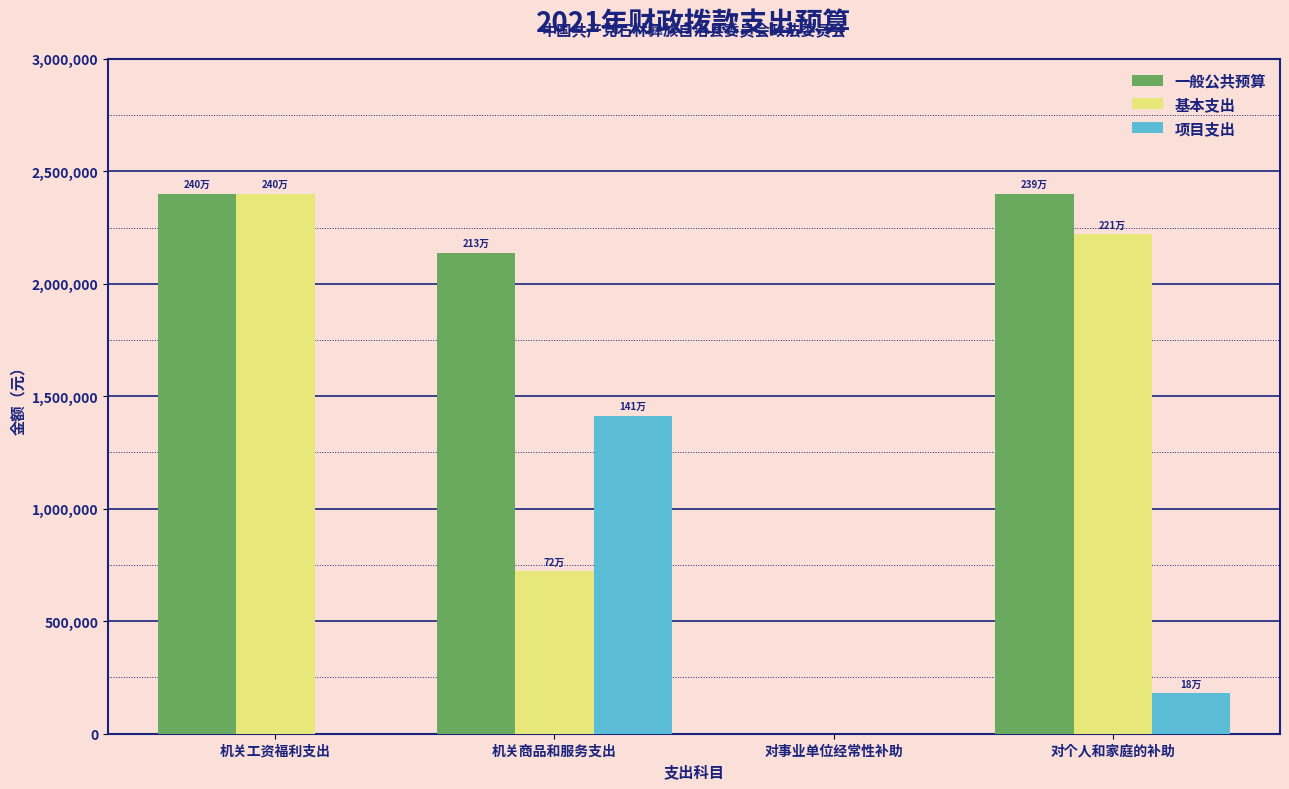

The value of 项目支出 at 机关商品和服务支出 is 1908272. True or false?

False